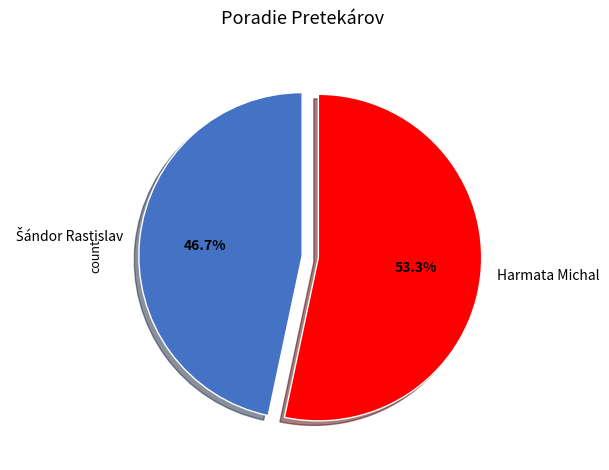

Is there a majority slice in this chart?

Yes